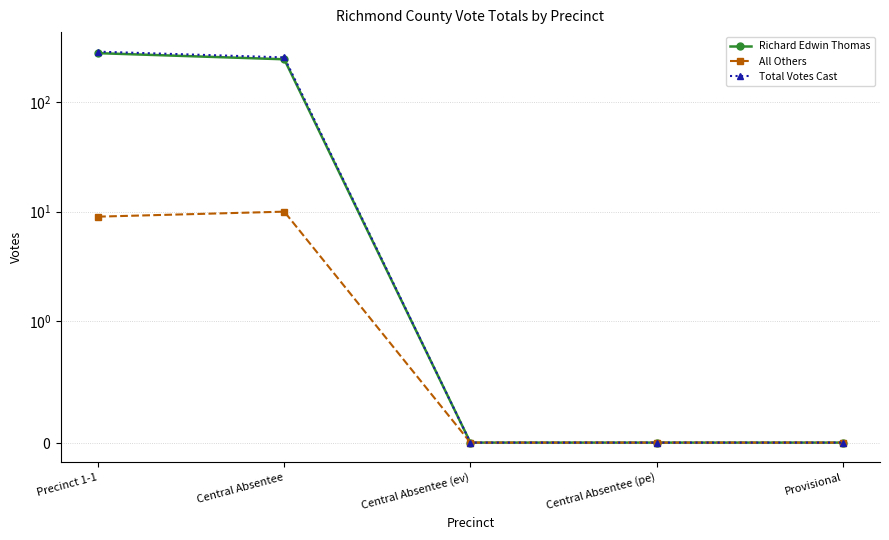

True or false: Total Votes Cast and Richard Edwin Thomas intersect in this chart.

False